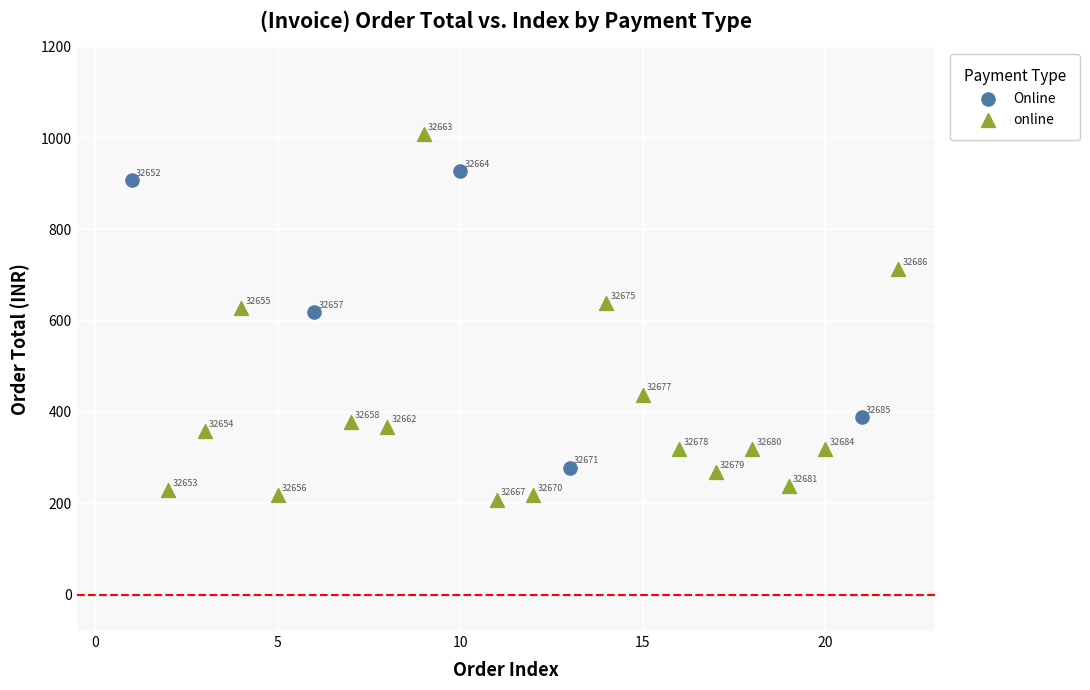

Which series contains the highest Y value?

online